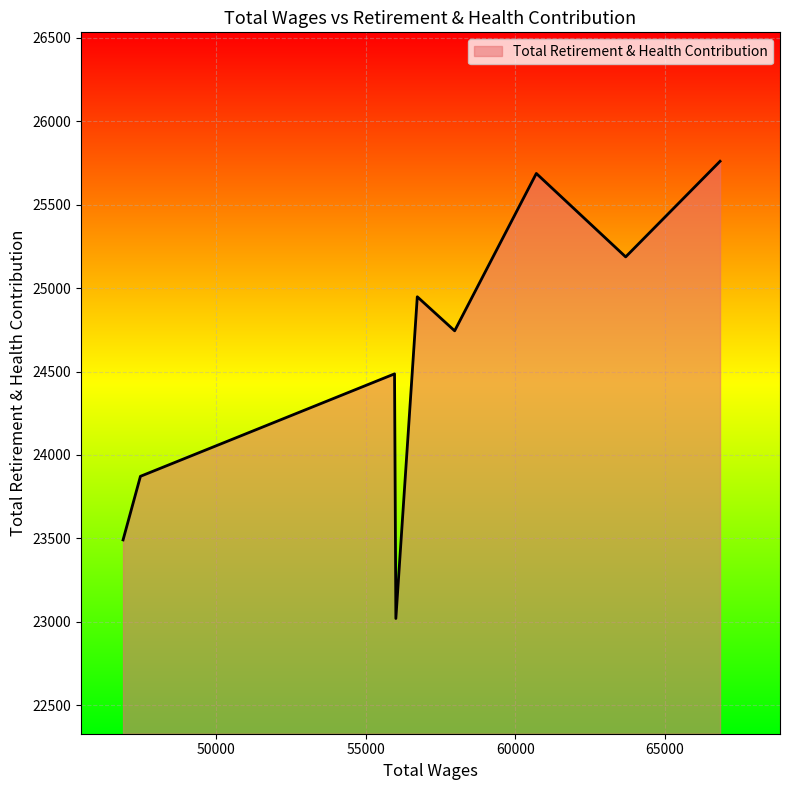

True or false: there are more than 1 points higher than both neighbors.

True